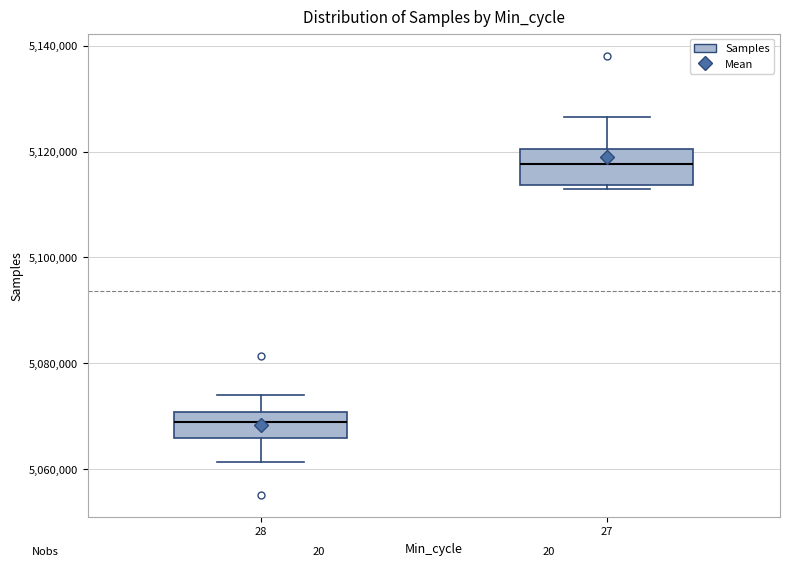

Where does the upper whisker of the box at x = 28 end on the y-axis? The values are not printed on the chart, so give them approximately, as read against the axis.

5074000